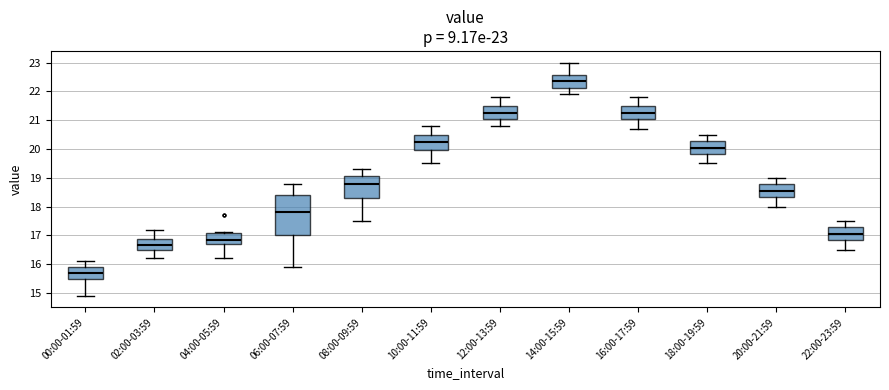

Comparing the boxes themselves (not the whiskers), which one is the tallest?

06:00-07:59